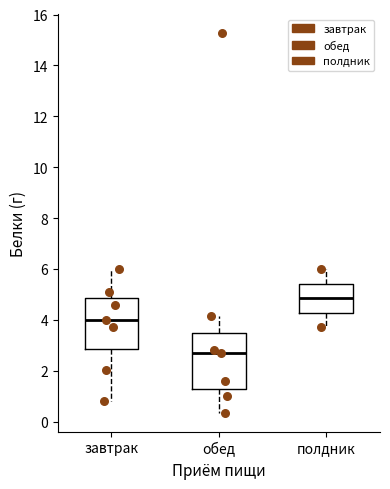

Reading left to right, read every box against the y-axis: the position of its median line, the range the box covers, and the ends of its whiskers. The values are not printed on the chart, so give them approximately, as read against the axis.

завтрак: median 4.0, box 2.8 to 4.8, whiskers 0.8 to 6.0
обед: median 2.6, box 1.2 to 3.4, whiskers 0.4 to 4.2
полдник: median 4.8, box 4.2 to 5.4, whiskers 3.8 to 6.0